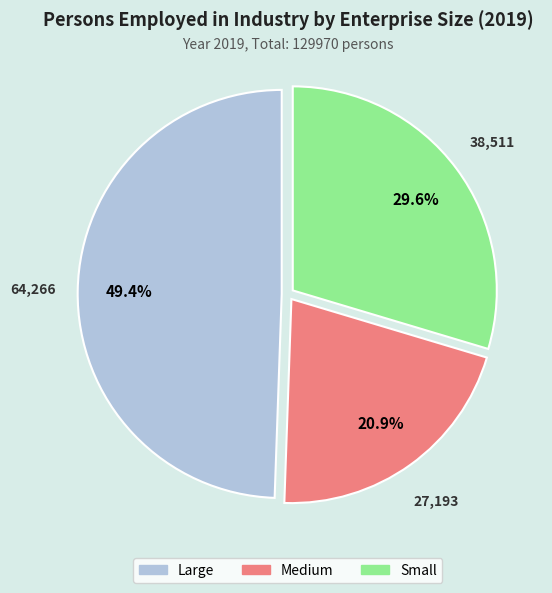

What is the largest slice in the pie chart?

Large